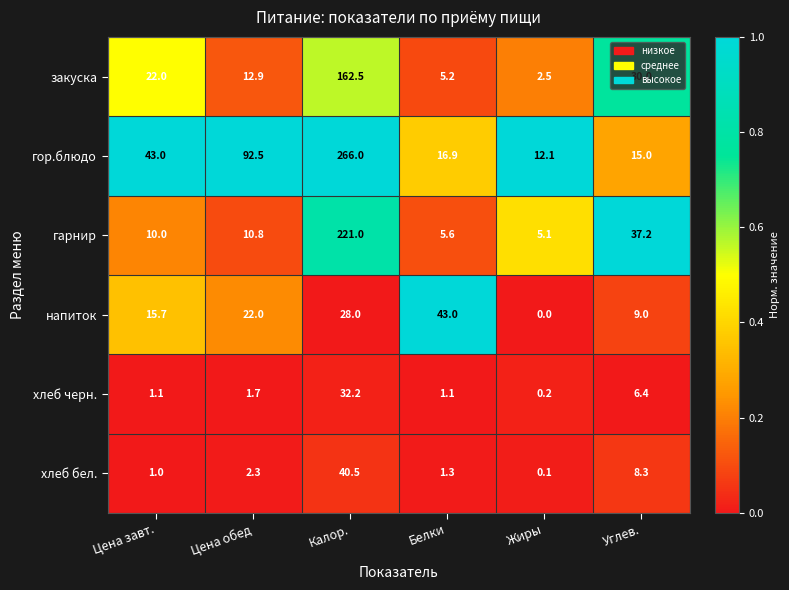

Which series has the largest total across all categories?

гор.блюдо